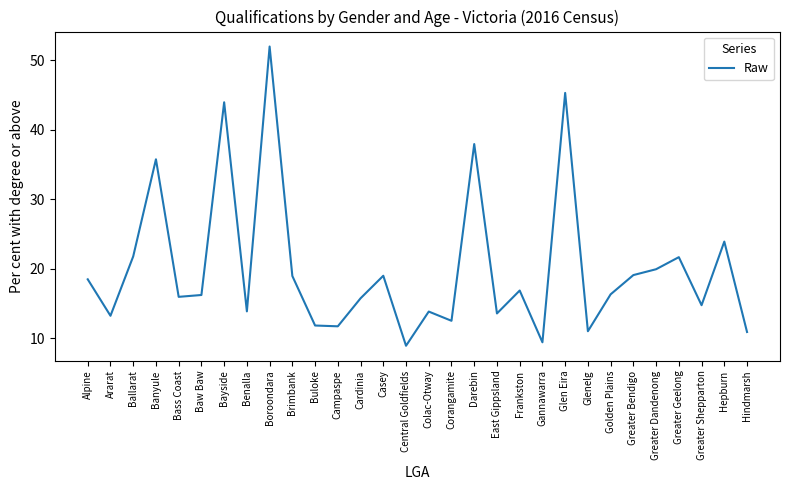

Which category has the lowest value across all series?

Central Goldfields